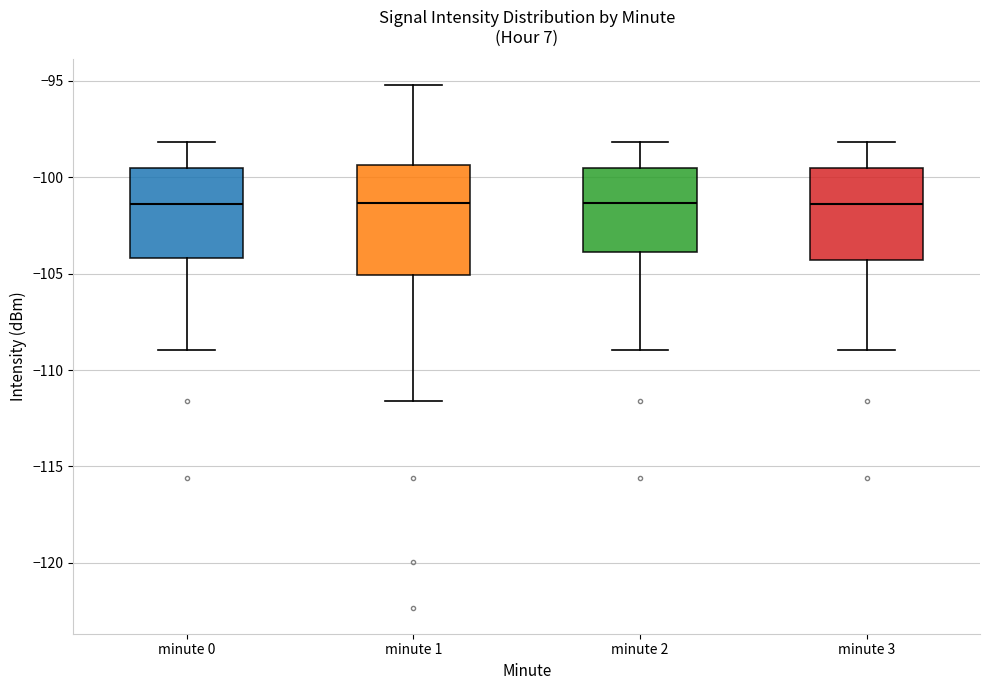

Reading left to right, transcribe this box plot: for each box, give where its median line is, the range the box spans, and where its two whiskers end, as read against the y-axis. The values are not printed on the chart, so give them approximately, as read against the axis.

minute 0: median -101.5, box -104.0 to -99.5, whiskers -109.0 to -98.0
minute 1: median -101.5, box -105.0 to -99.5, whiskers -111.5 to -95.0
minute 2: median -101.5, box -104.0 to -99.5, whiskers -109.0 to -98.0
minute 3: median -101.5, box -104.5 to -99.5, whiskers -109.0 to -98.0